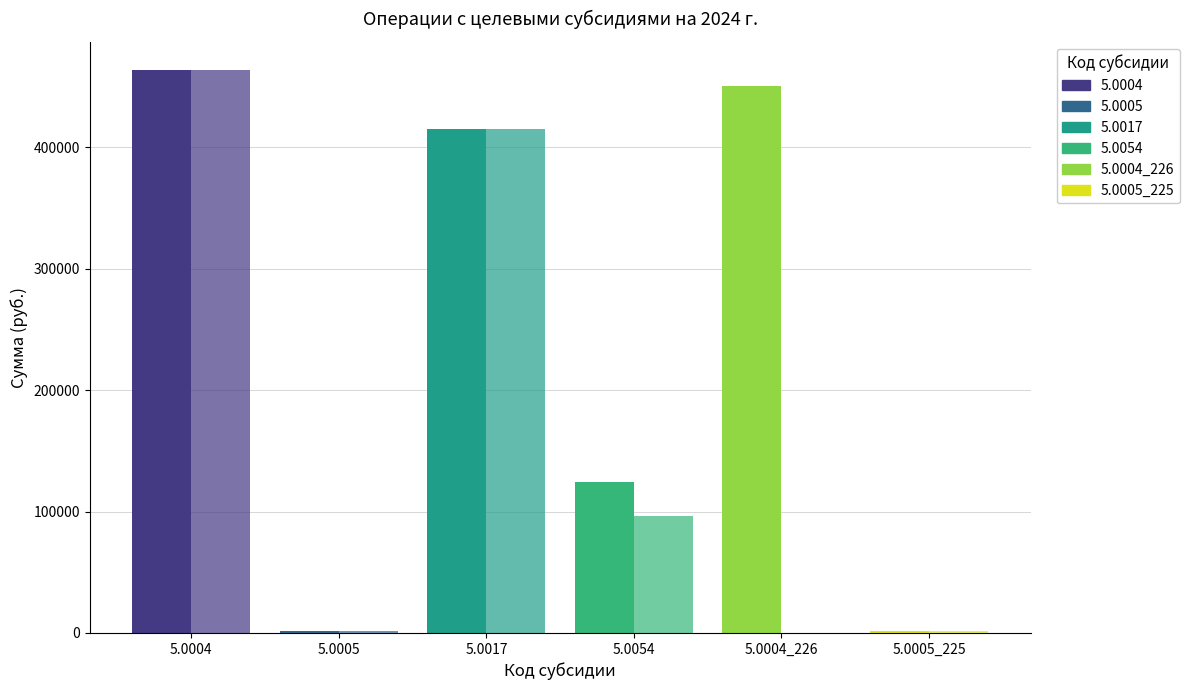

Are the bars grouped side by side (vs. stacked)?

Yes